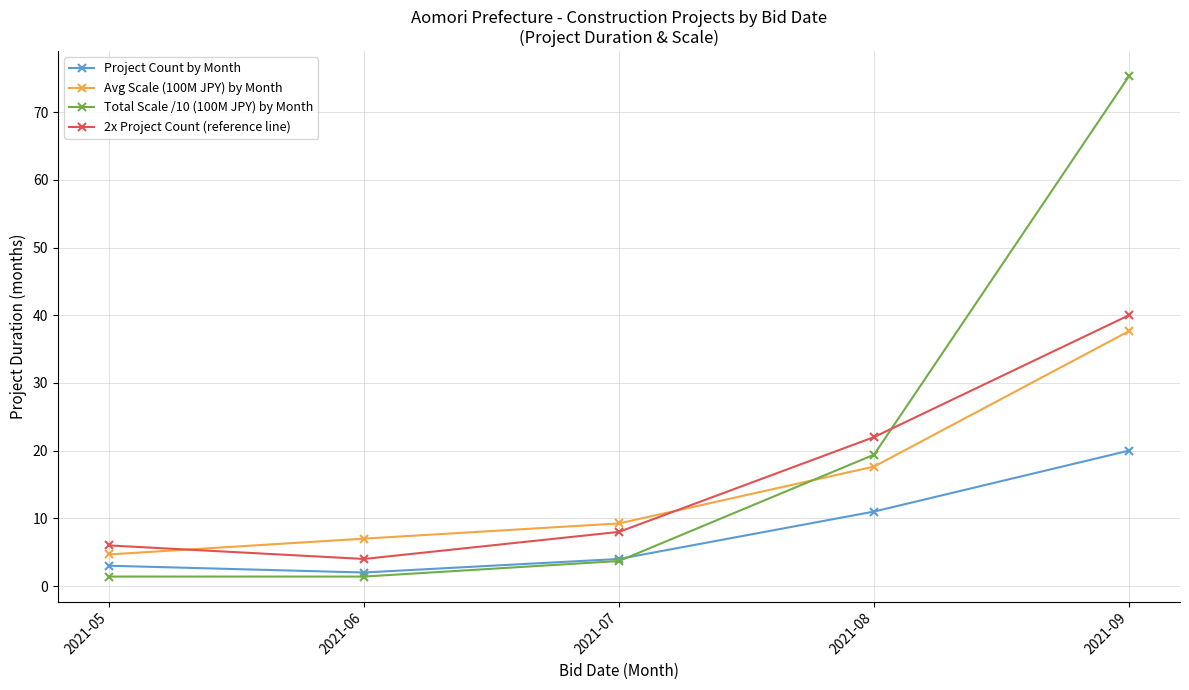

Which series has the widest spread of values?

Total Scale /10 (100M JPY) by Month